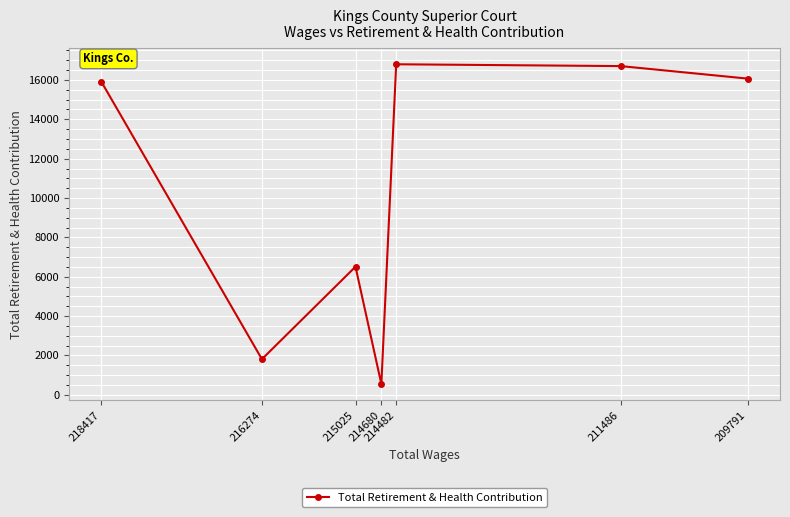

What is the value of the 4th point from the left?

544